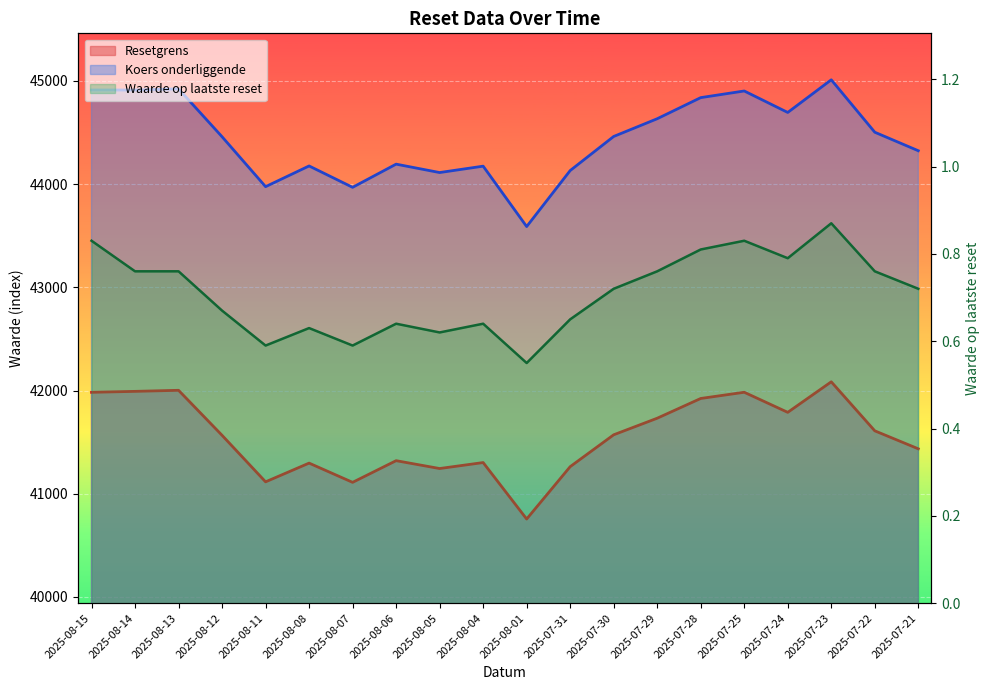

True or false: Waarde op laatste reset has a value of 1.2 at 2025-07-29.

False